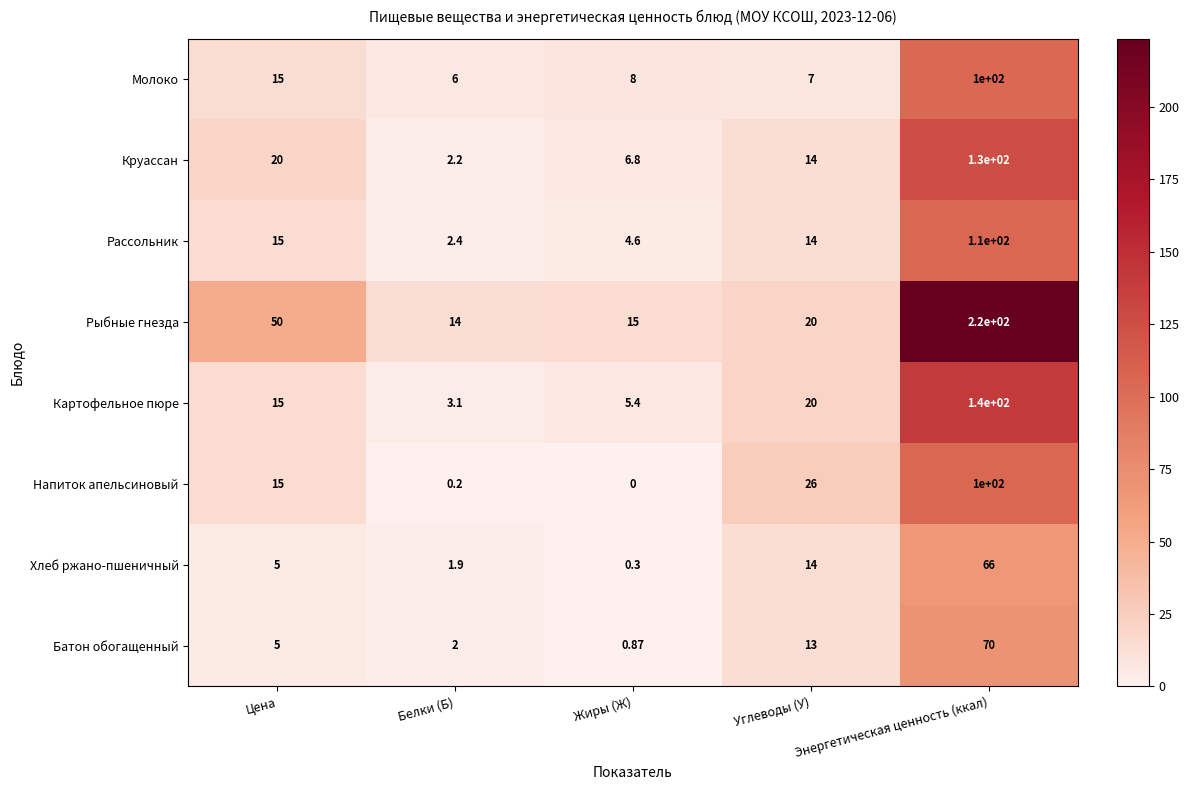

Which category has the highest value across all series?

Энергетическая ценность (ккал)